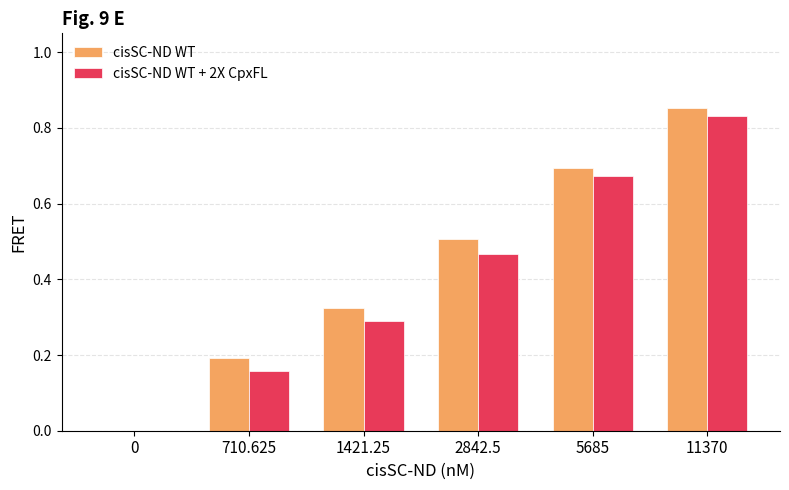

Which label corresponds to the largest value in the chart?

11370